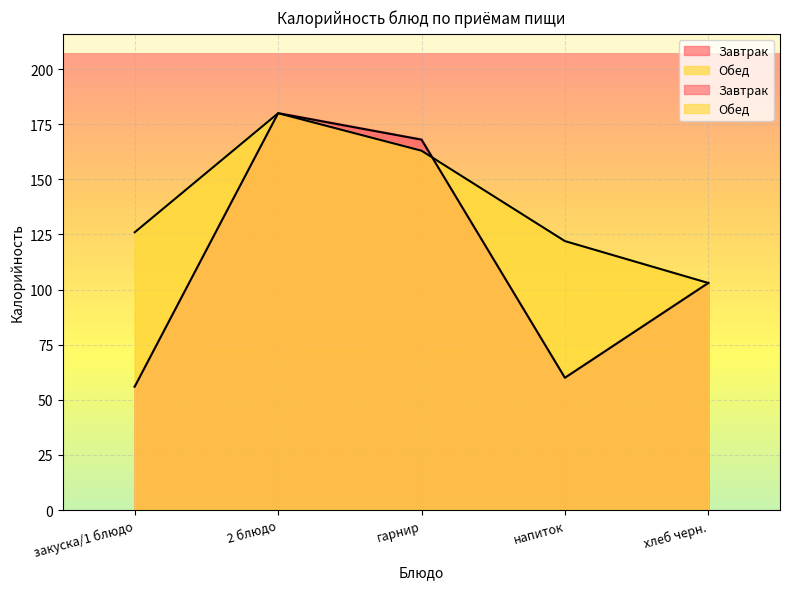

The value of Обед at напиток is 64. True or false?

False